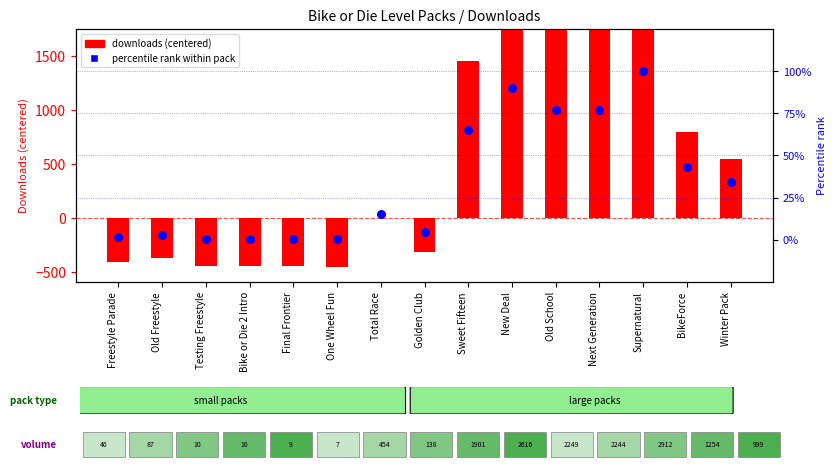

Which series has the largest total across all categories?

downloads (centered)